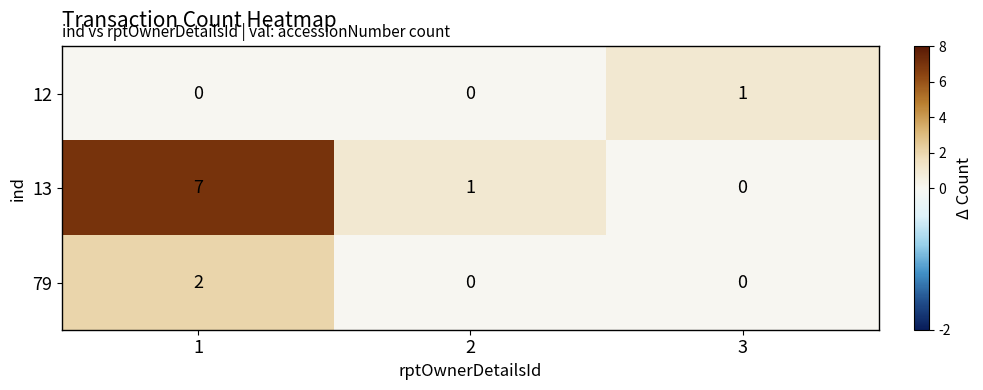

Which series has the largest total across all categories?

13